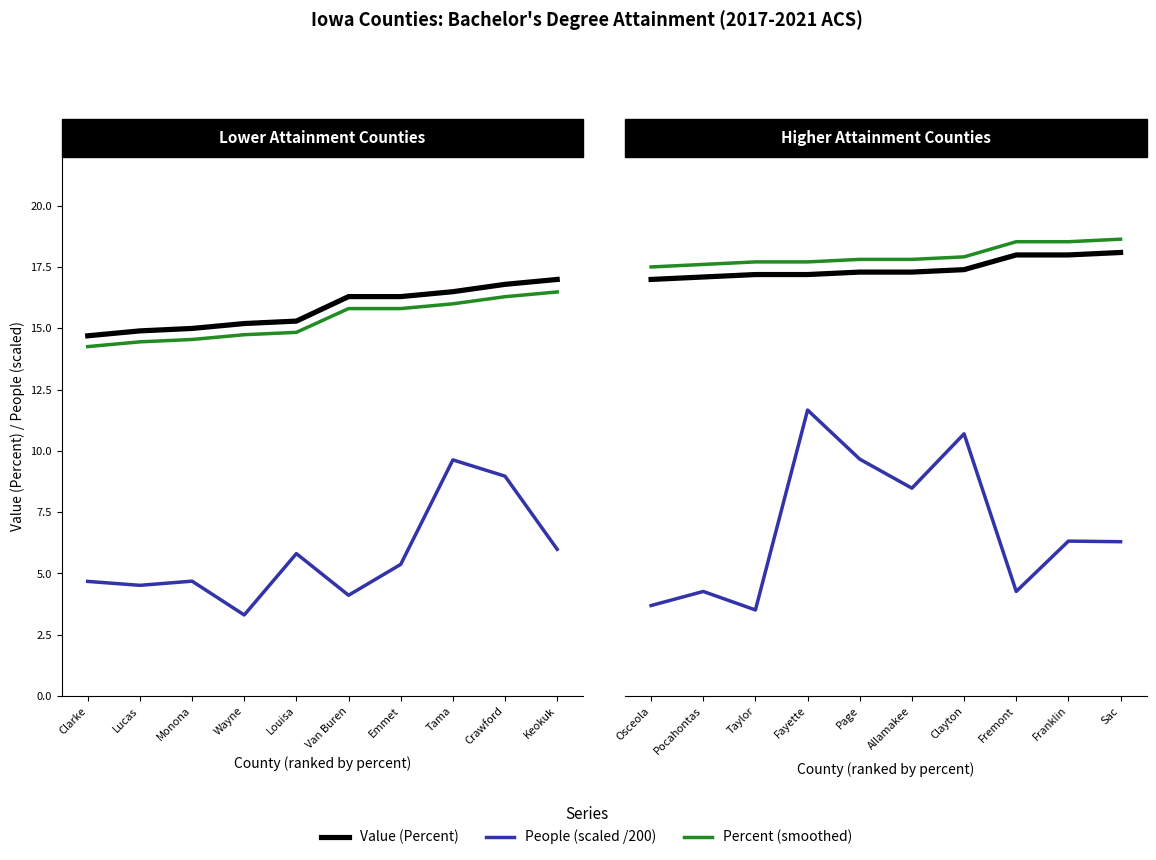

True or false: Value (Percent) and People (scaled /200) cross at least once.

False